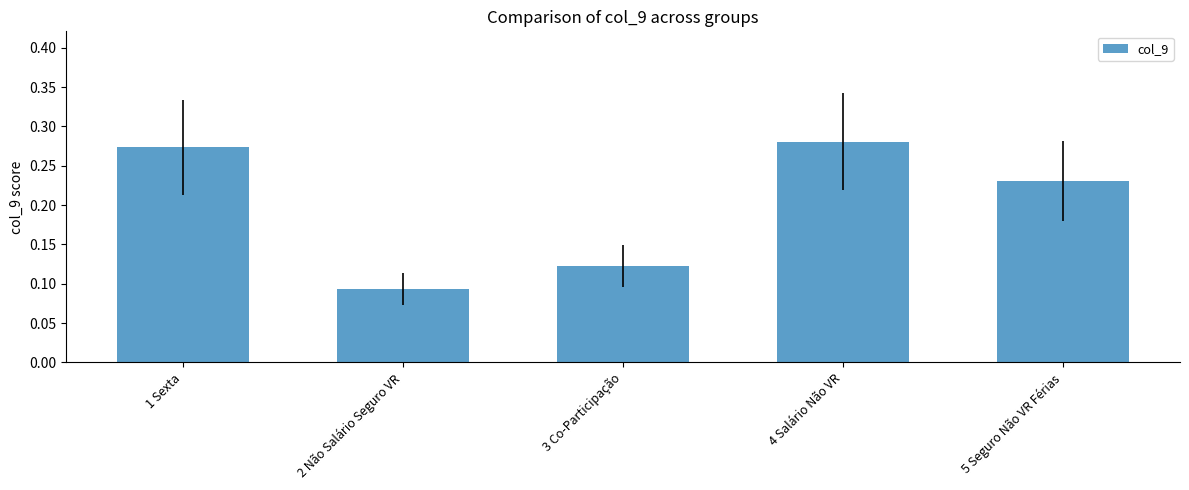

What is the sum of all values?

1.0